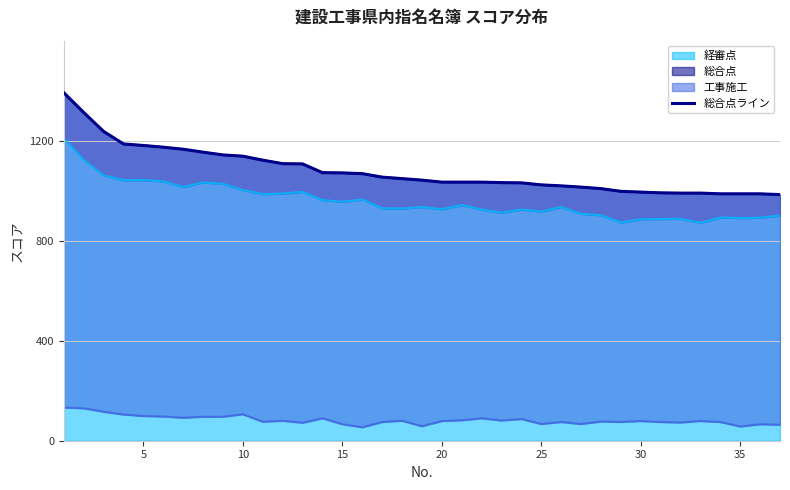

Count the number of values greater than 1045.

18